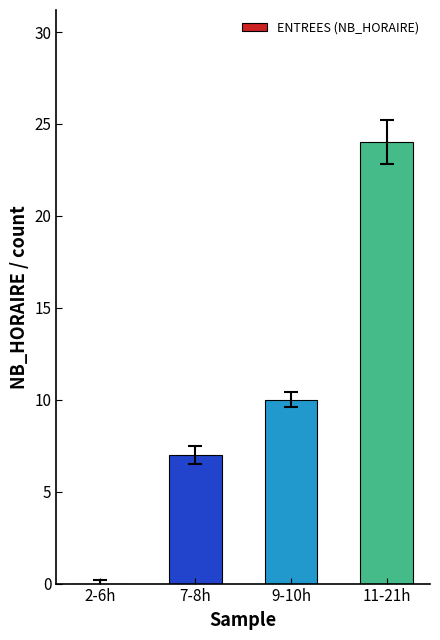

The chart shows a value of 0 at 2-6h. True or false?

True